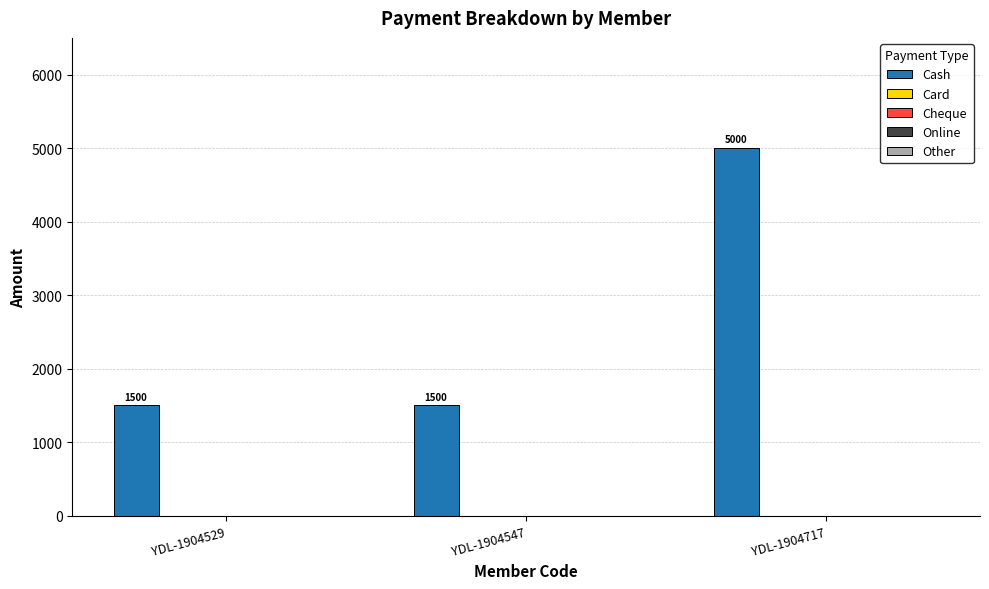

Are the bars horizontal?

No